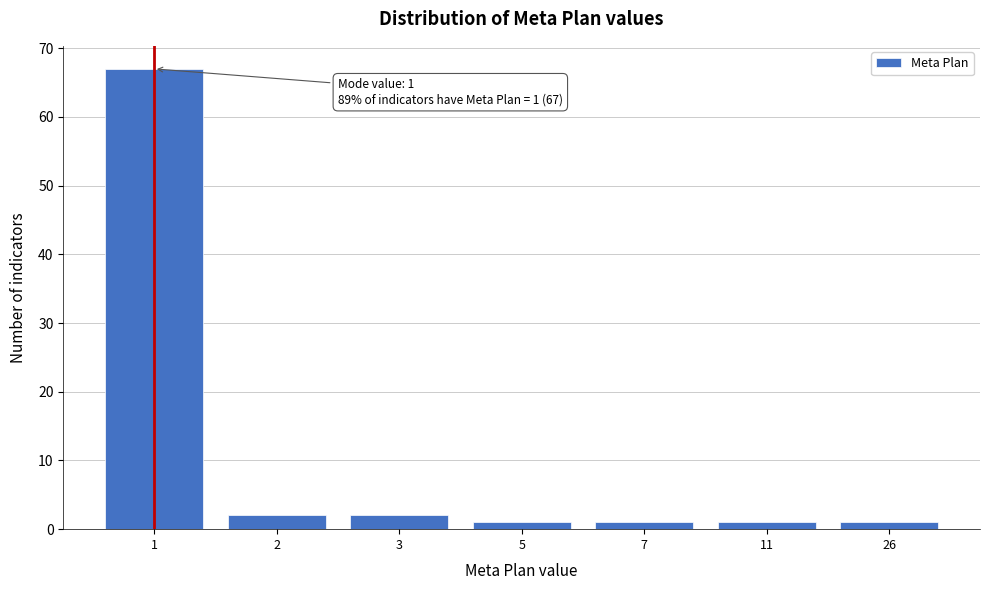

Reading right to left, list all the values displayed in this chart.

26=1	11=1	7=1	5=1	3=2	2=2	1=67